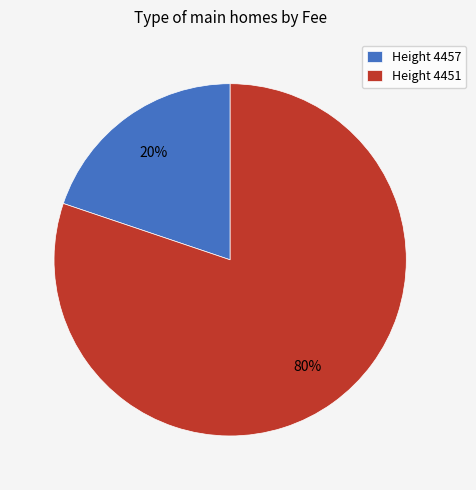

To the nearest percent, what is the difference between the largest and smallest slice percentages?

60%